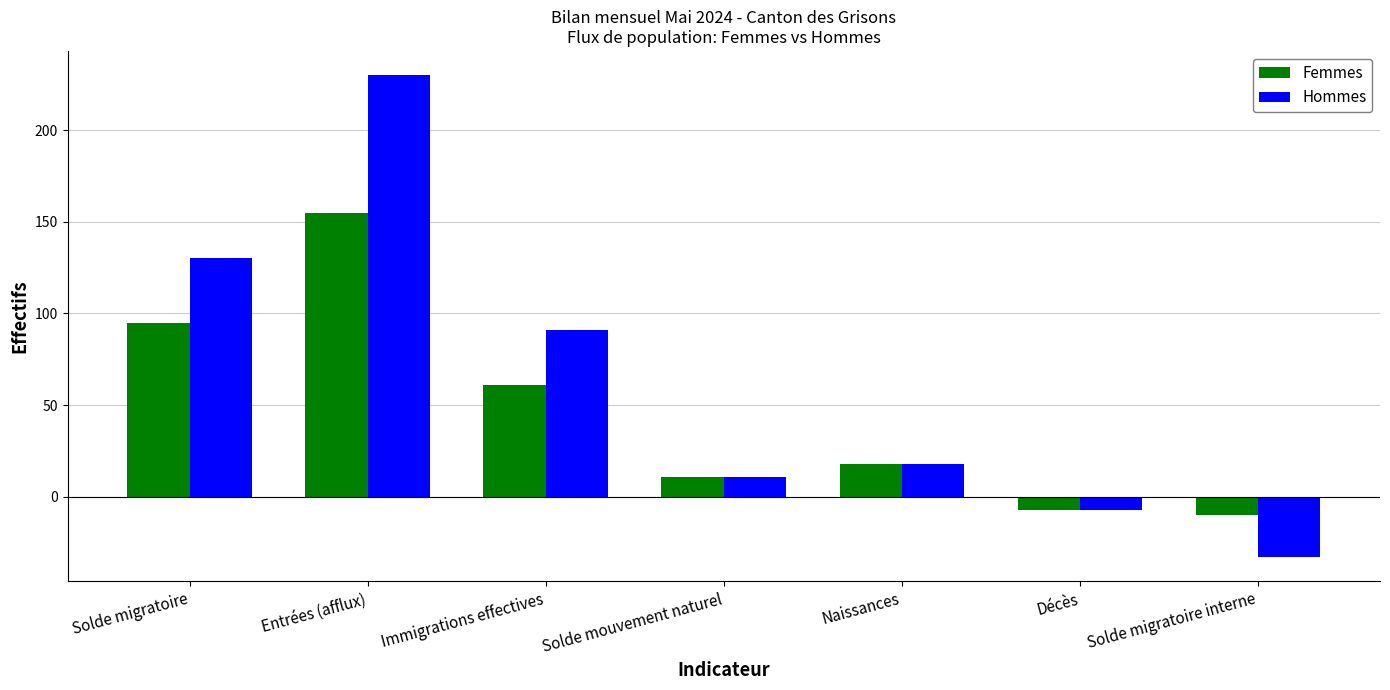

Which series has the largest total across all categories?

Hommes